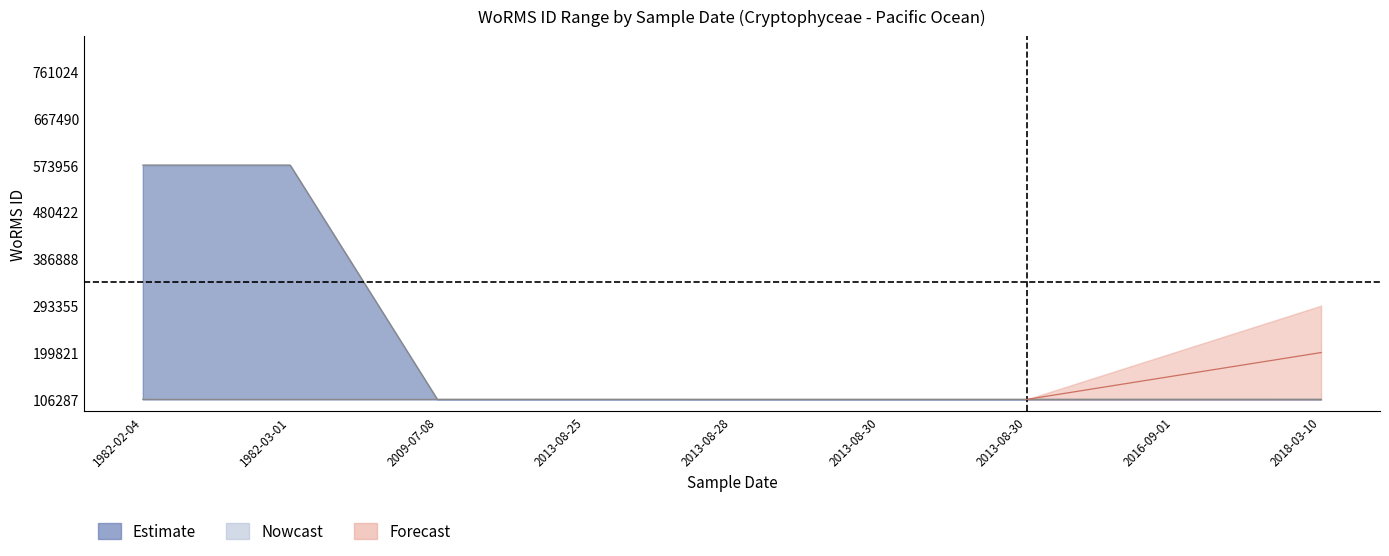

Rank the series at 1982-03-01 from lowest to highest value.

Estimate_lower, Estimate_upper